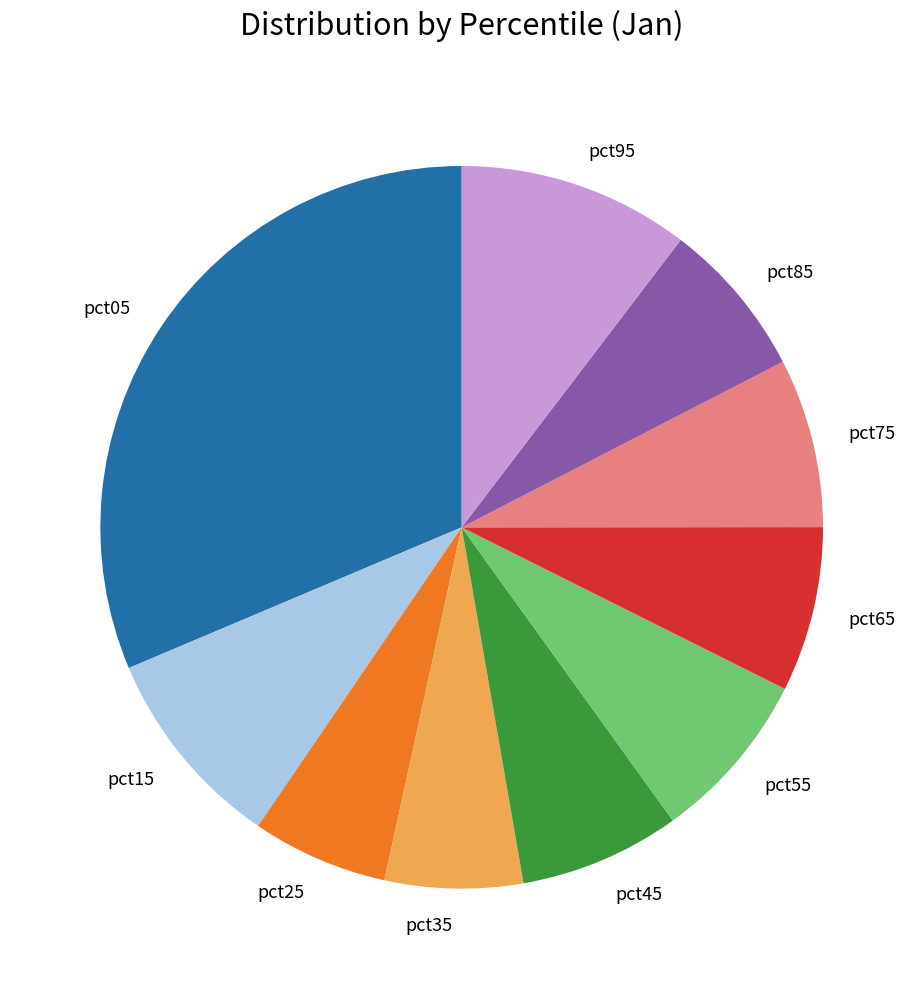

Is the sum of pct75 and pct05 greater than half?

No